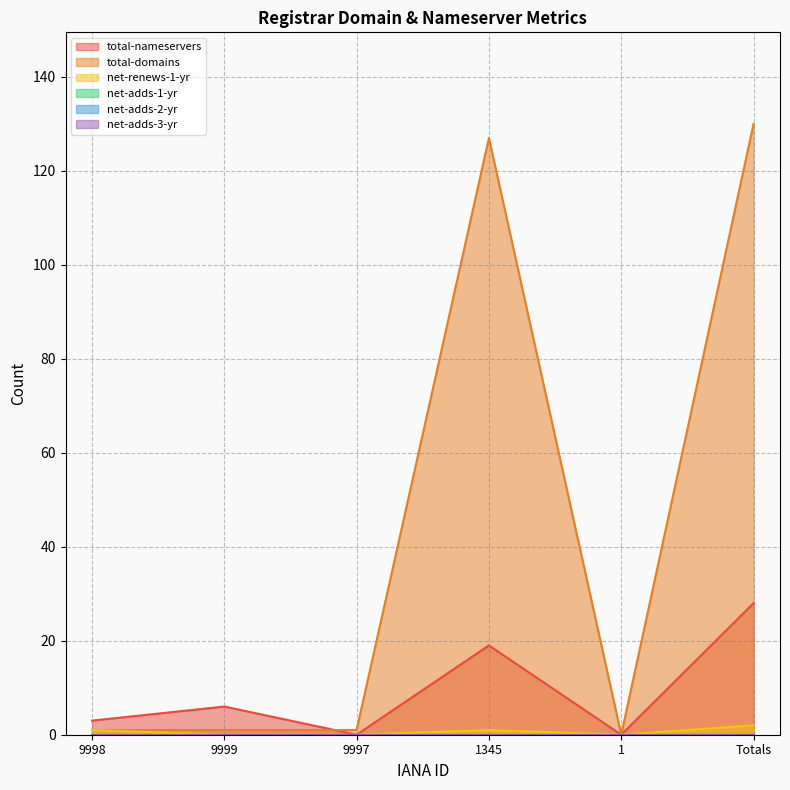

Count the number of categories in the chart.

6